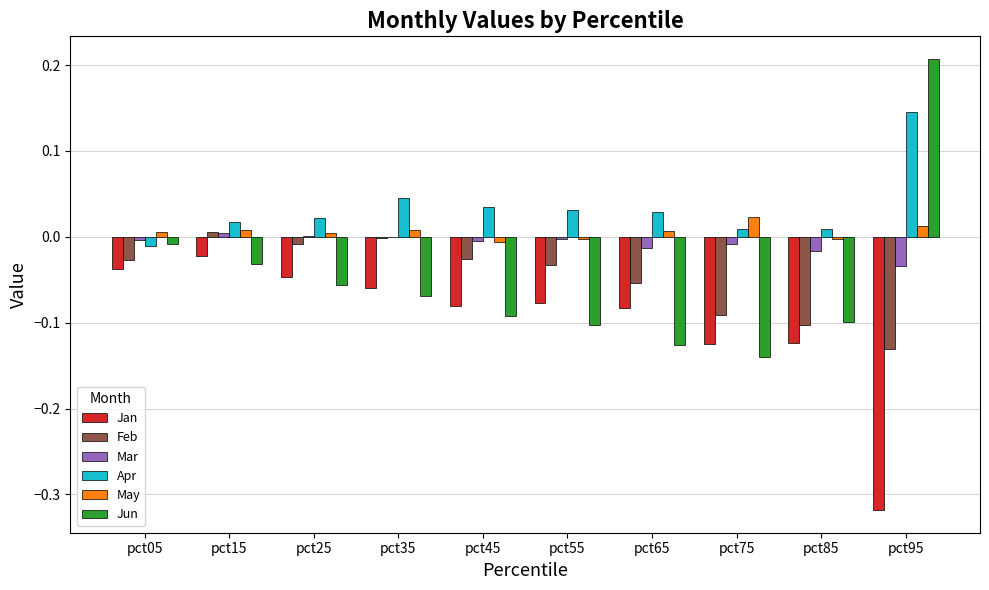

How many categories are shown in the chart?

10